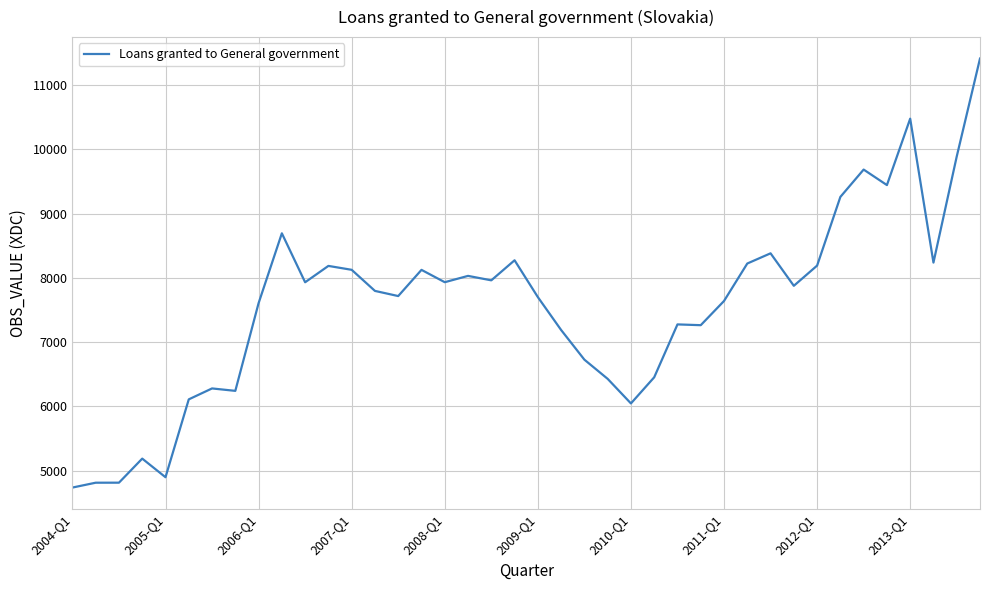

What is the greatest value displayed?

11415.8